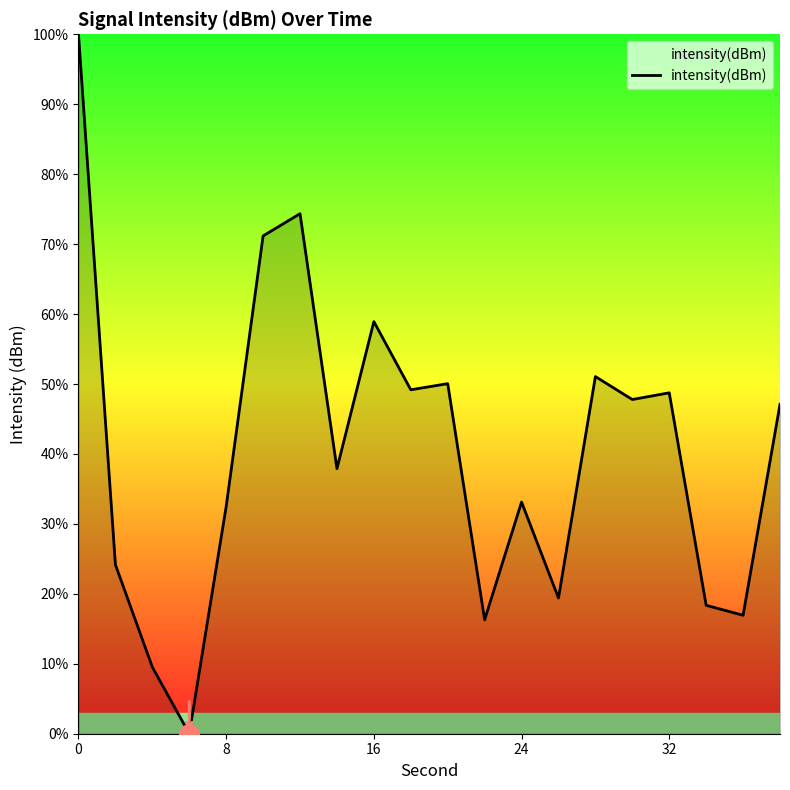

What is the greatest value displayed?

100.0